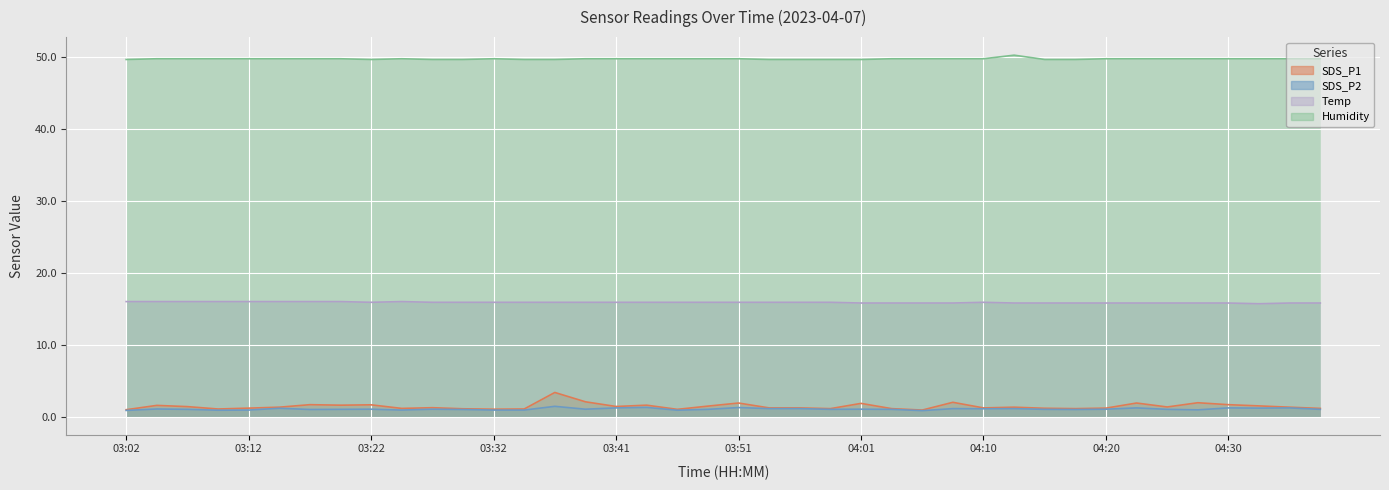

Reading left to right, extract all data points from this chart.

SDS_P1: 03:02=0.9	03:05=1.6	03:07=1.4	03:10=1.1	03:12=1.2	03:15=1.3	03:17=1.6	03:19=1.6	03:22=1.6	03:24=1.1	03:27=1.2	03:29=1.1	03:32=1.0	03:34=1.1	03:36=3.4	03:39=2.0	03:41=1.4	03:44=1.6	03:46=1.0	03:49=1.4	03:51=1.9	03:53=1.2	03:56=1.2	03:58=1.1	04:01=1.8	04:03=1.1	04:06=0.9	04:08=2.0	04:10=1.2	04:13=1.3	04:15=1.1	04:18=1.1	04:20=1.2	04:23=1.9	04:25=1.3	04:27=1.9	04:30=1.6	04:32=1.5	04:35=1.3	04:37=1.1
SDS_P2: 03:02=0.8	03:05=1.1	03:07=1.0	03:10=0.9	03:12=0.9	03:15=1.1	03:17=1.0	03:19=1.0	03:22=1.0	03:24=0.9	03:27=1.0	03:29=1.0	03:32=0.9	03:34=0.9	03:36=1.4	03:39=1.0	03:41=1.2	03:44=1.3	03:46=0.9	03:49=1.0	03:51=1.2	03:53=1.1	03:56=1.1	03:58=1.0	04:01=1.0	04:03=1.0	04:06=0.8	04:08=1.1	04:10=1.1	04:13=1.1	04:15=1.0	04:18=1.0	04:20=1.0	04:23=1.2	04:25=1.0	04:27=0.9	04:30=1.2	04:32=1.2	04:35=1.2	04:37=1.0
Temp: 03:02=16.0	03:05=16.0	03:07=16.0	03:10=16.0	03:12=16.0	03:15=16.0	03:17=16.0	03:19=16.0	03:22=15.9	03:24=16.0	03:27=15.9	03:29=15.9	03:32=15.9	03:34=15.9	03:36=15.9	03:39=15.9	03:41=15.9	03:44=15.9	03:46=15.9	03:49=15.9	03:51=15.9	03:53=15.9	03:56=15.9	03:58=15.9	04:01=15.8	04:03=15.8	04:06=15.8	04:08=15.8	04:10=15.9	04:13=15.8	04:15=15.8	04:18=15.8	04:20=15.8	04:23=15.8	04:25=15.8	04:27=15.8	04:30=15.8	04:32=15.7	04:35=15.8	04:37=15.8
Humidity: 03:02=49.7	03:05=49.8	03:07=49.8	03:10=49.8	03:12=49.8	03:15=49.8	03:17=49.8	03:19=49.8	03:22=49.7	03:24=49.8	03:27=49.7	03:29=49.7	03:32=49.8	03:34=49.7	03:36=49.7	03:39=49.8	03:41=49.8	03:44=49.8	03:46=49.8	03:49=49.8	03:51=49.8	03:53=49.7	03:56=49.7	03:58=49.7	04:01=49.7	04:03=49.8	04:06=49.8	04:08=49.8	04:10=49.8	04:13=50.3	04:15=49.7	04:18=49.7	04:20=49.8	04:23=49.8	04:25=49.8	04:27=49.8	04:30=49.8	04:32=49.8	04:35=49.8	04:37=49.8